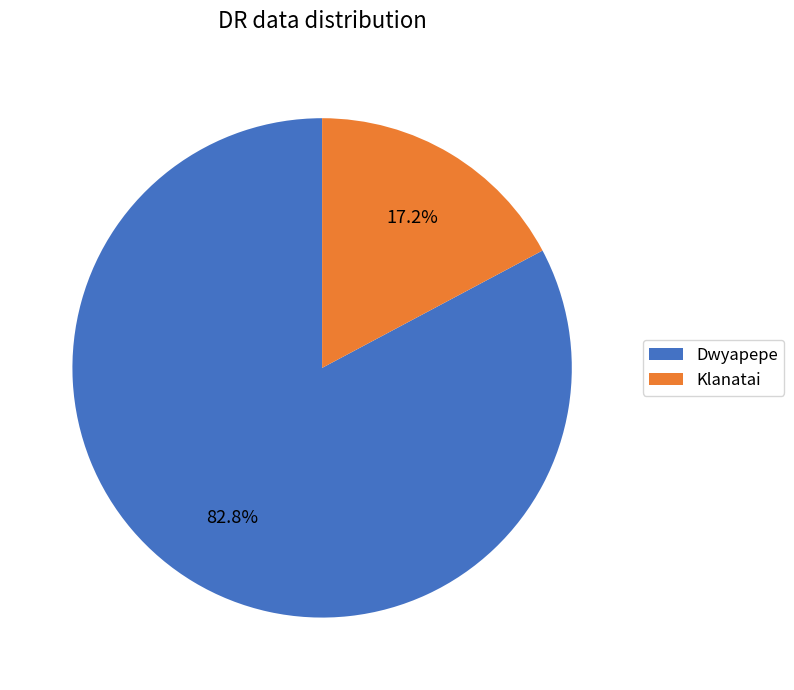

What is the largest slice in the pie chart?

Dwyapepe